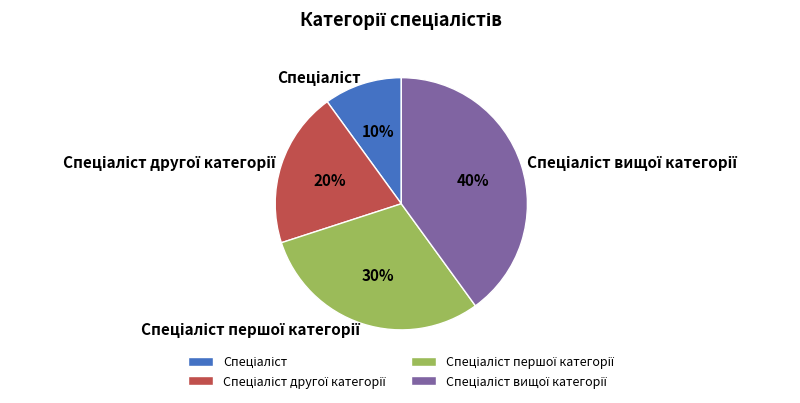

To the nearest percent, what is the difference between the largest and smallest slice percentages?

30%